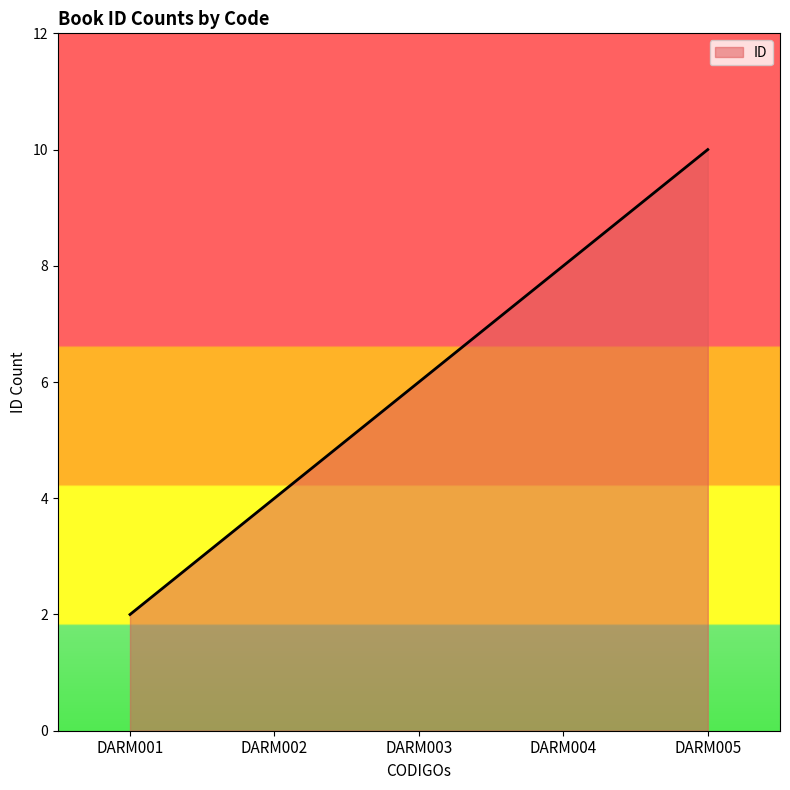

Rank the categories by value from lowest to highest.

DARM001, DARM002, DARM003, DARM004, DARM005